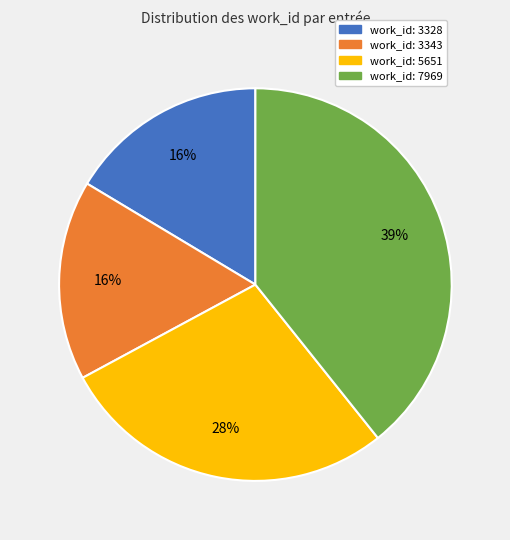

Approximately how many times larger is the value at work_id: 3328 compared to work_id: 5651?

0.6